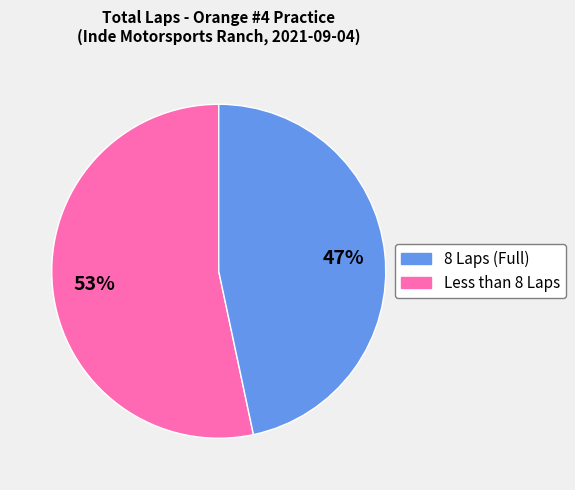

Does any single category account for the majority?

Yes